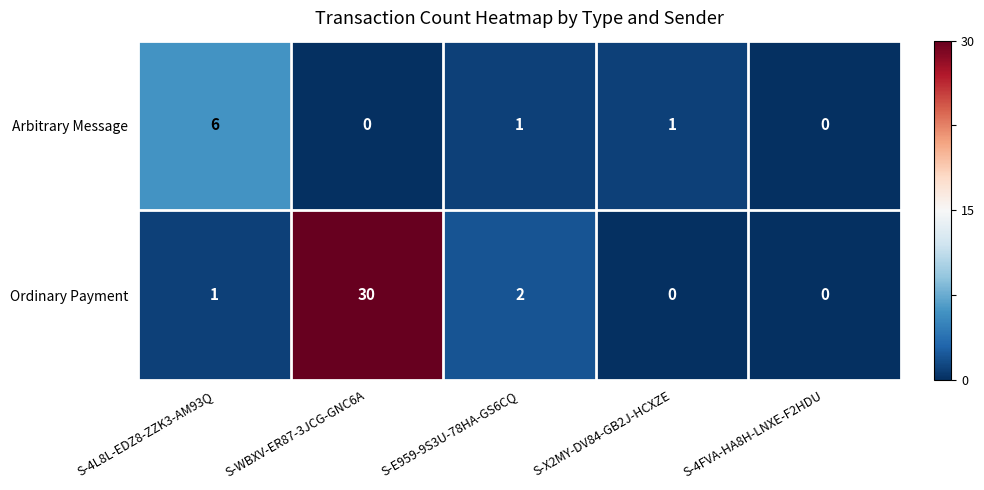

What is the sum of all Ordinary Payment values?

33